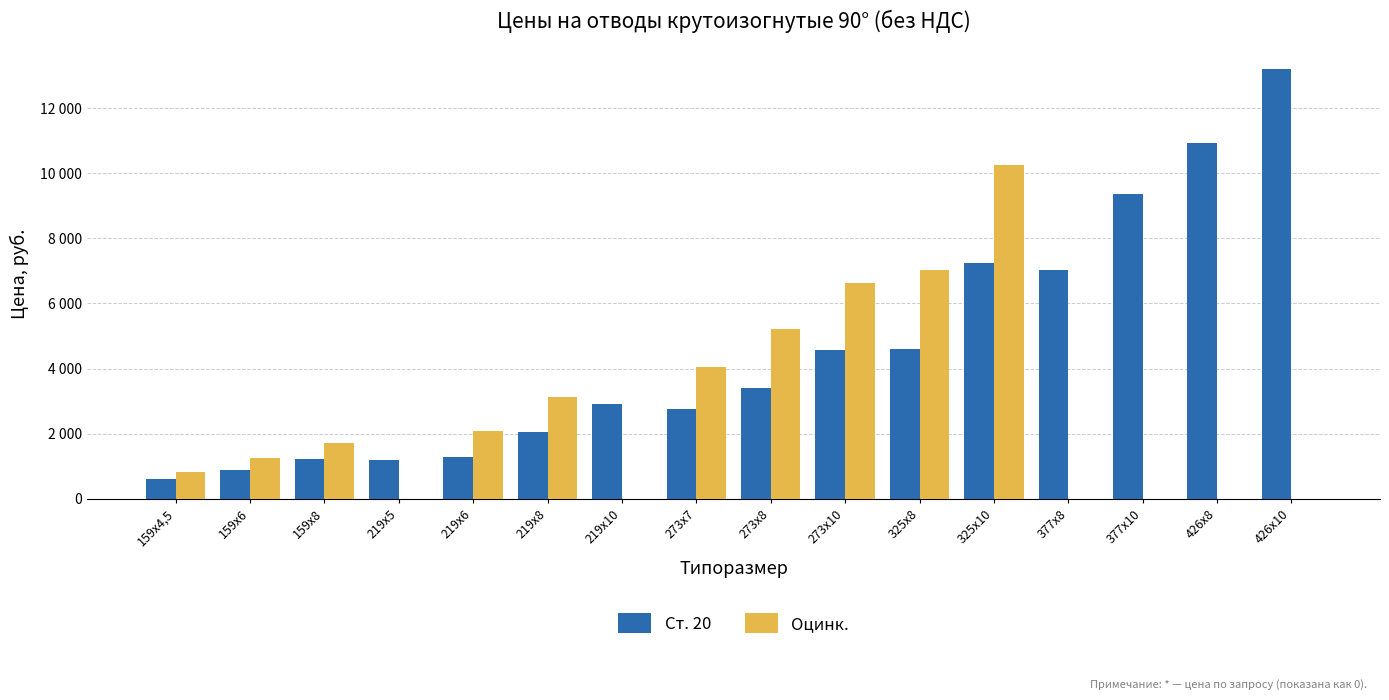

What are all the series names shown in the legend?

Ст. 20, Оцинк.